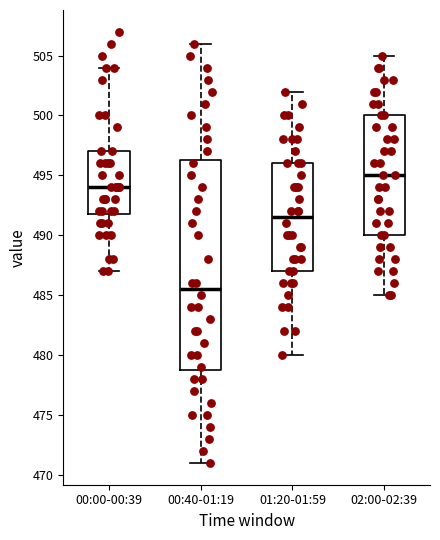

Reading left to right, transcribe this box plot: for each box, give where its median line is, the range the box spans, and where its two whiskers end, as read against the y-axis. The values are not printed on the chart, so give them approximately, as read against the axis.

00:00-00:39: median 494.0, box 492.0 to 497.0, whiskers 487.0 to 504.0
00:40-01:19: median 485.5, box 479.0 to 496.5, whiskers 471.0 to 506.0
01:20-01:59: median 491.5, box 487.0 to 496.0, whiskers 480.0 to 502.0
02:00-02:39: median 495.0, box 490.0 to 500.0, whiskers 485.0 to 505.0